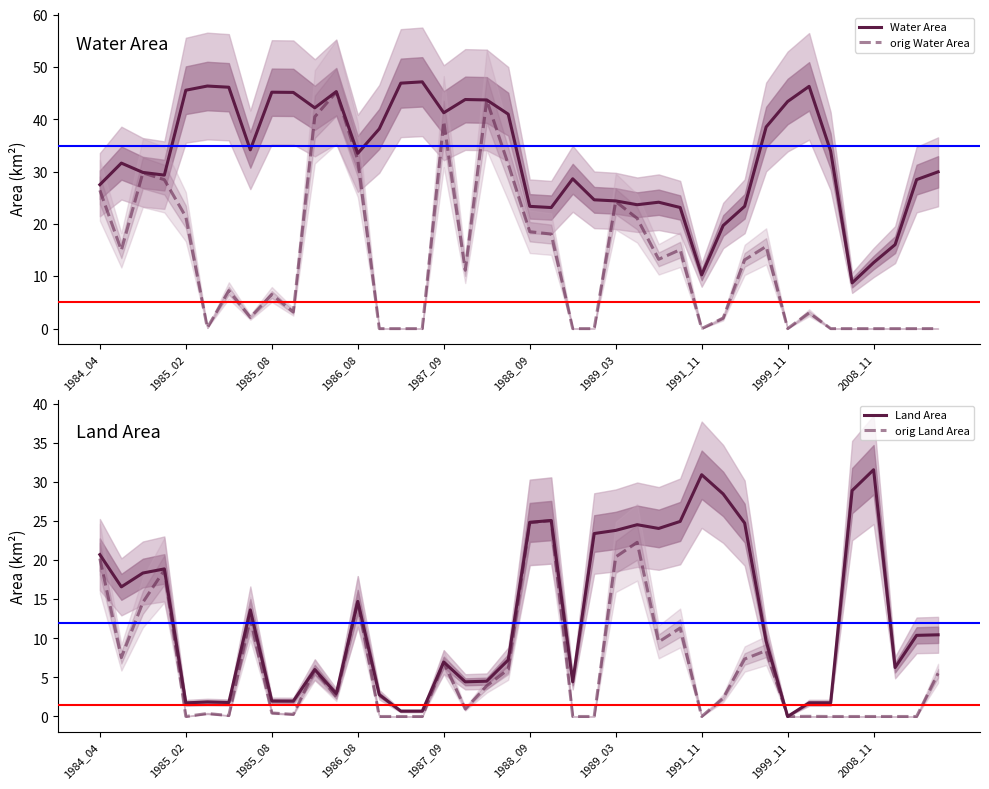

What is the highest value of the orig Water Area series?

45.2